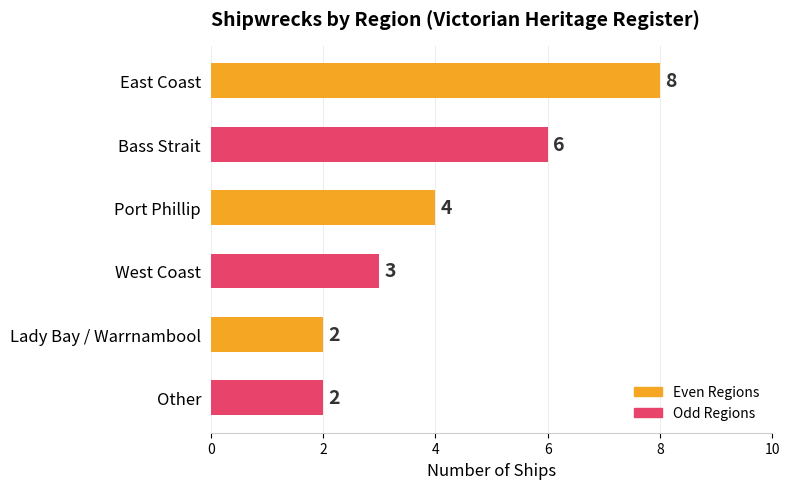

What is the value of the 2nd bar from the top?

6